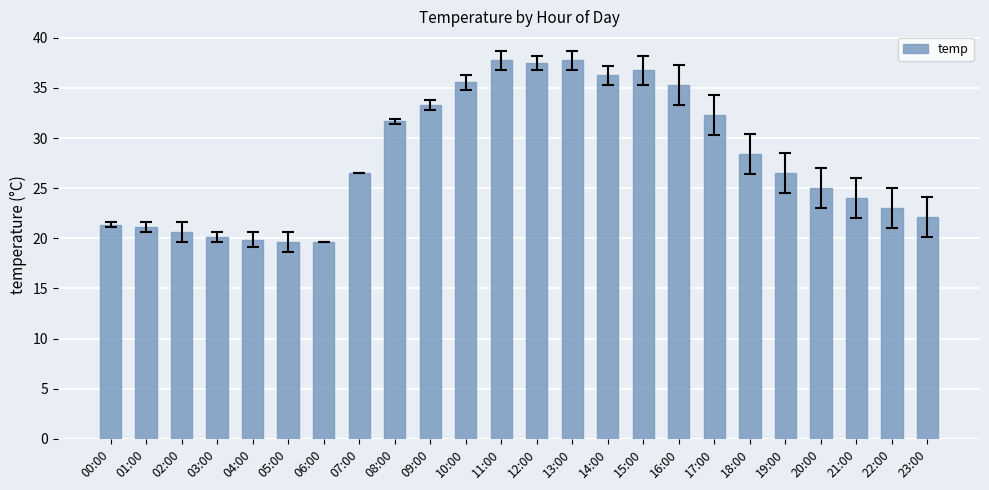

The chart shows a value of 37.8 at 13:00. True or false?

True